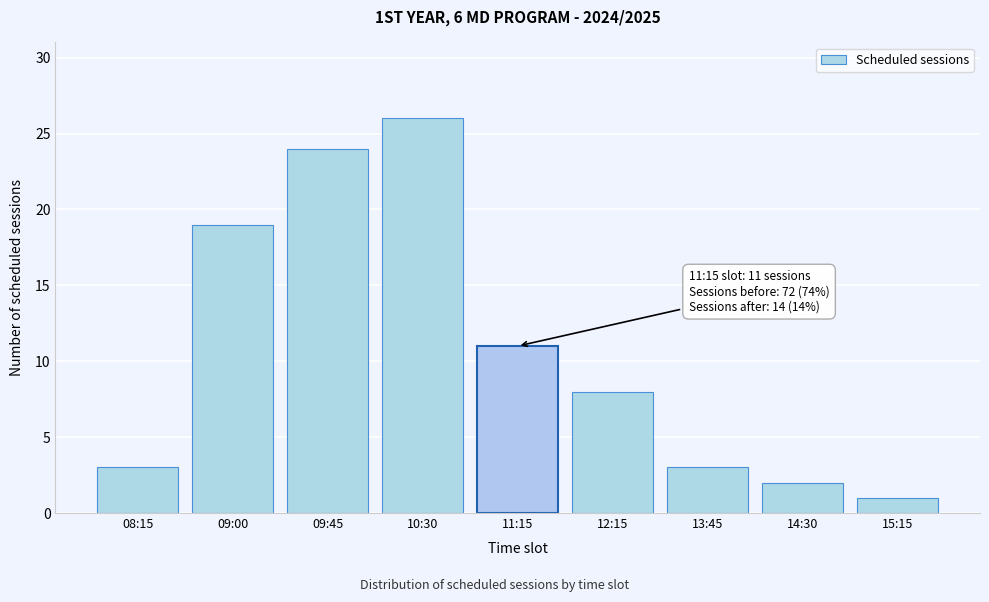

Reading left to right, list all the values displayed in this chart.

3	19	24	26	11	8	3	2	1